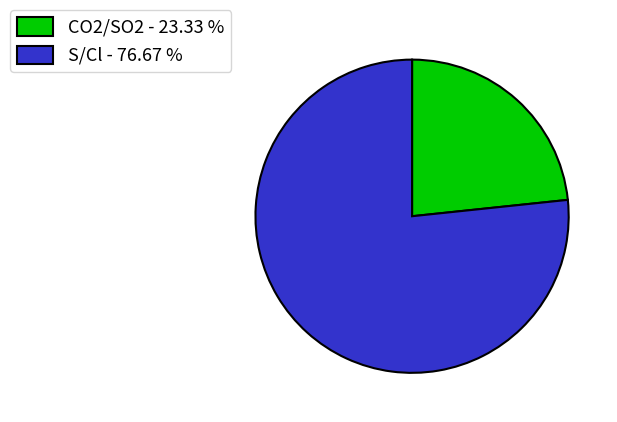

True or false: S/Cl accounts for 83% of the total.

False